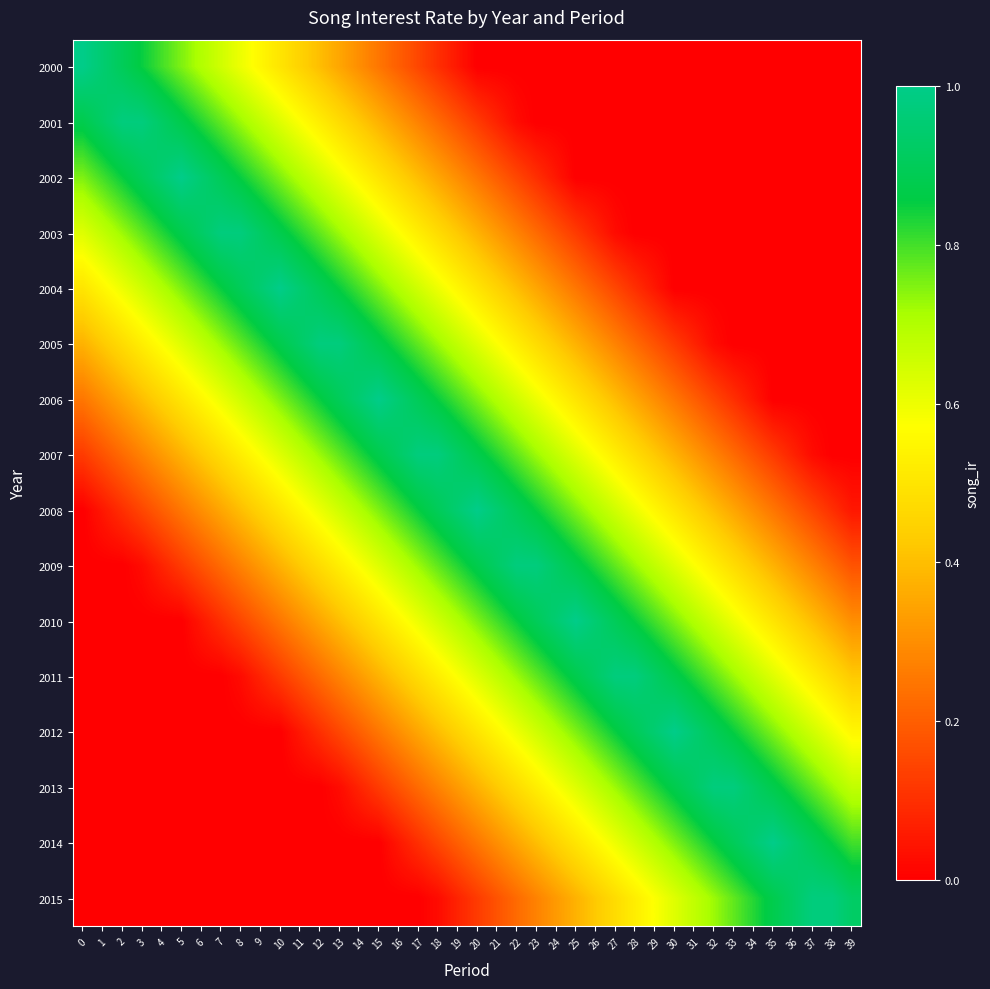

At how many categories does at least one series exceed 0?

40